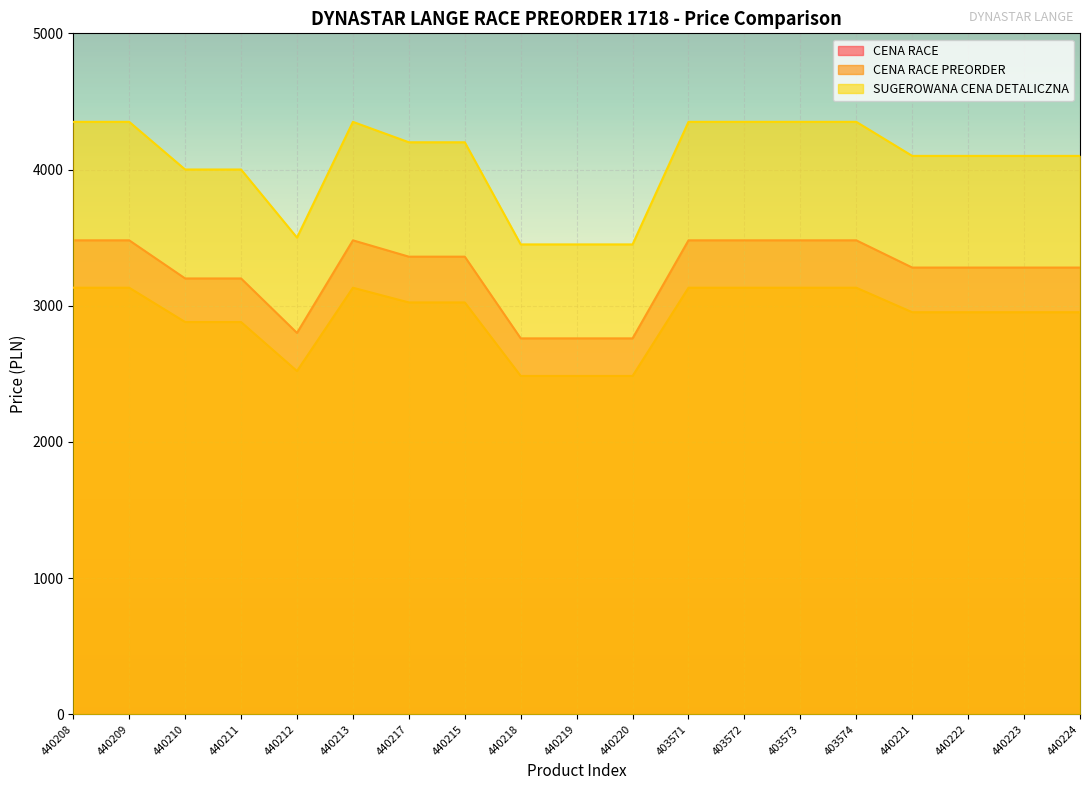

What is the total value across all series at 440218?

8694